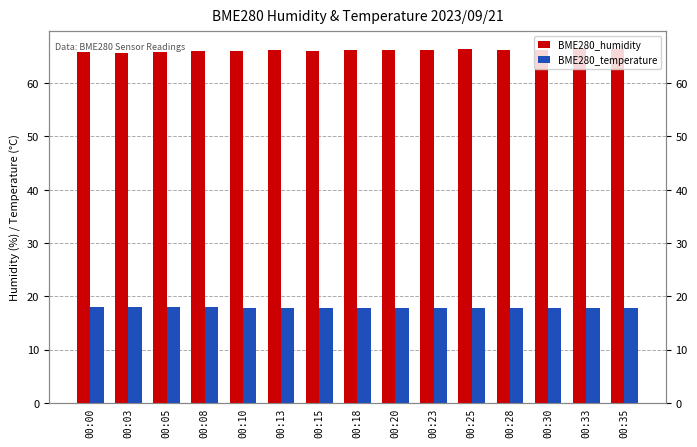

Which series changed the most between 00:00 and 00:08?

BME280_humidity